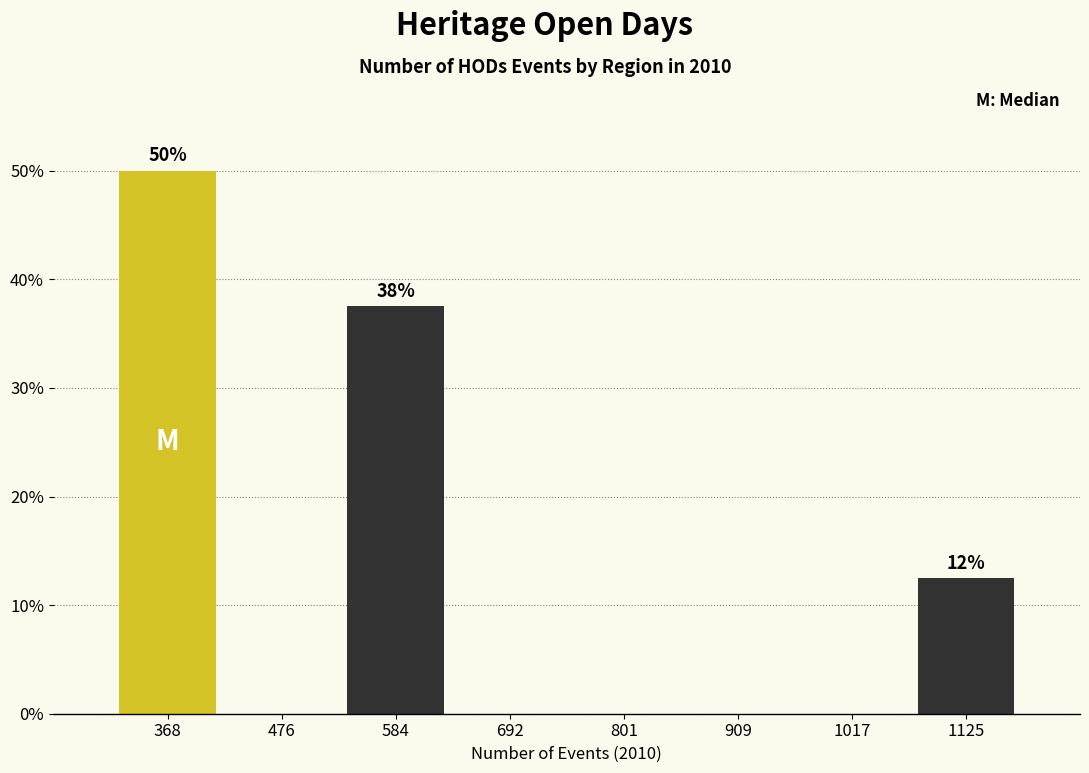

Which range on the x-axis has the tallest bar?

320 to 420